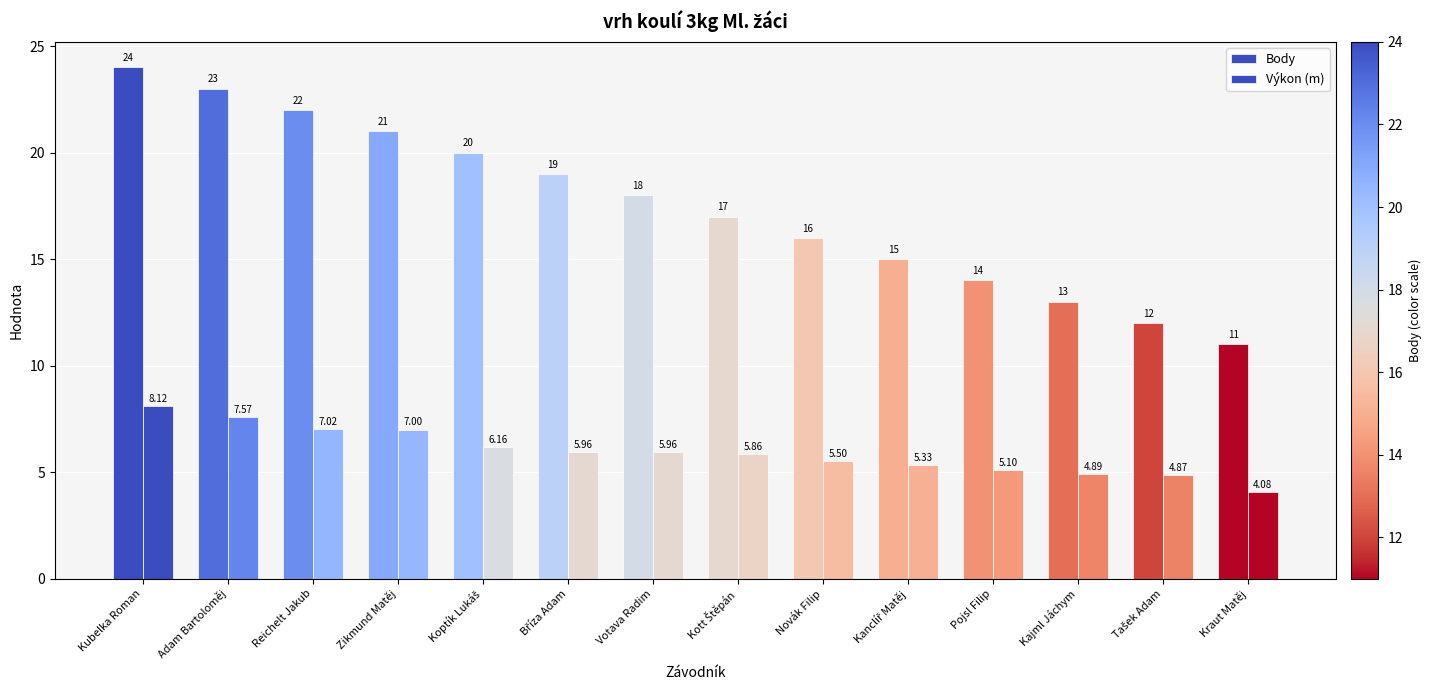

How many data points in Body are less than 18?

7